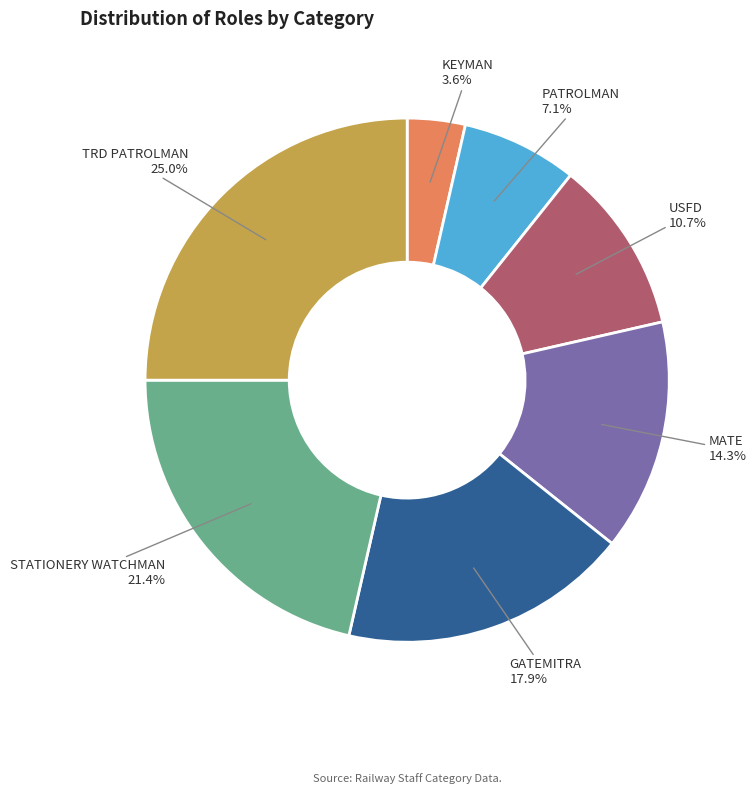

To the nearest percent, what portion does KEYMAN represent?

4%